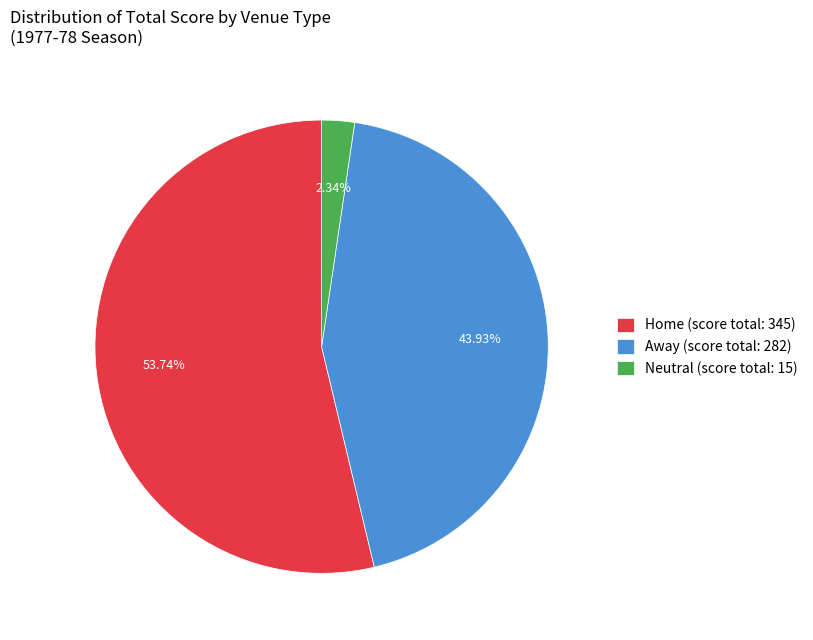

Rank the categories by value from highest to lowest.

Home (score total: 345), Away (score total: 282), Neutral (score total: 15)